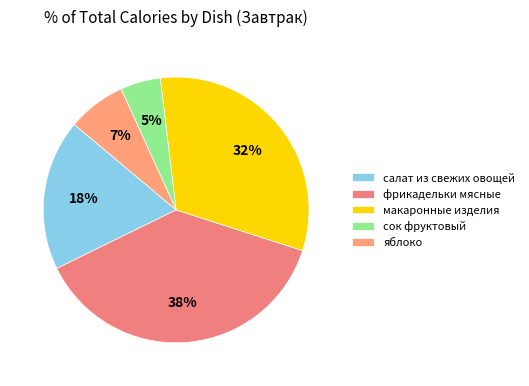

The яблоко slice represents 19% of the pie. True or false?

False